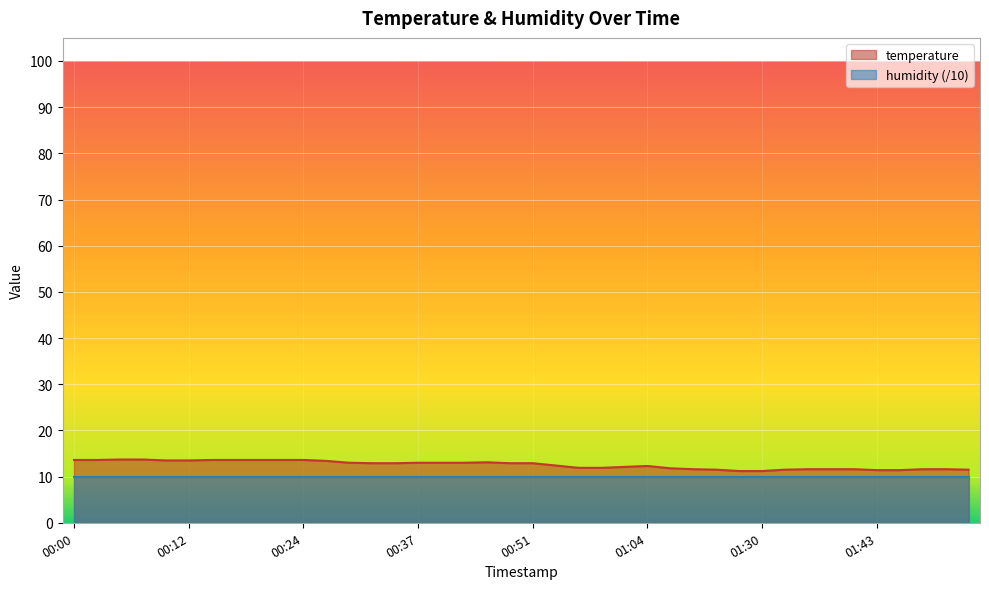

What is the greatest value displayed?

13.7